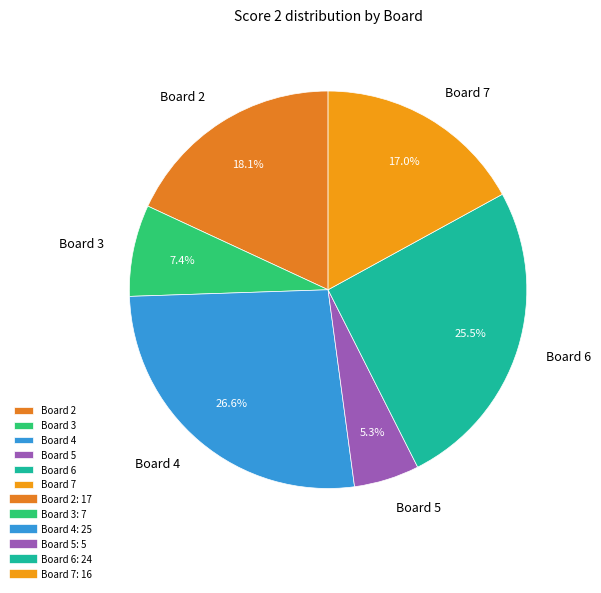

To the nearest percent, what is the difference between the largest and smallest slice percentages?

21%